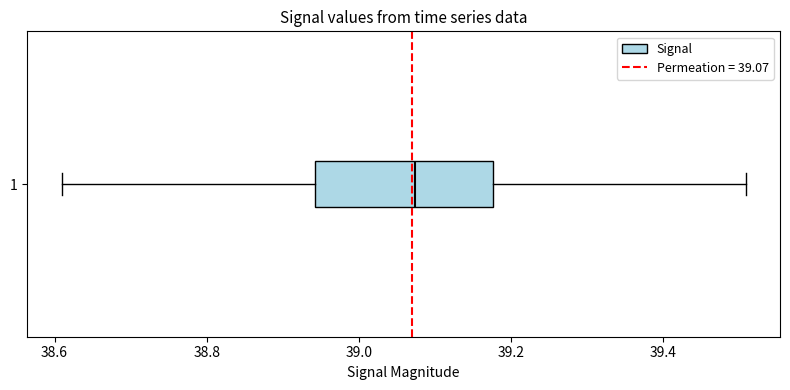

Transcribe this box plot: give where the median line is, the range the box spans, and where the two whiskers end, as read against the x-axis. The values are not printed on the chart, so give them approximately, as read against the axis.

median 39.08, box 38.94 to 39.18, whiskers 38.60 to 39.50